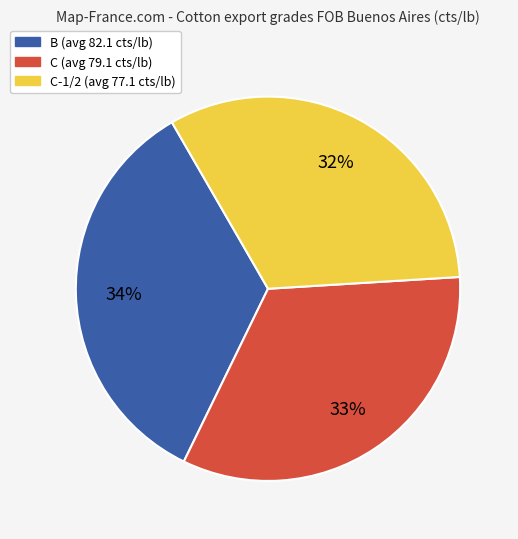

How many segments does this pie chart have?

3